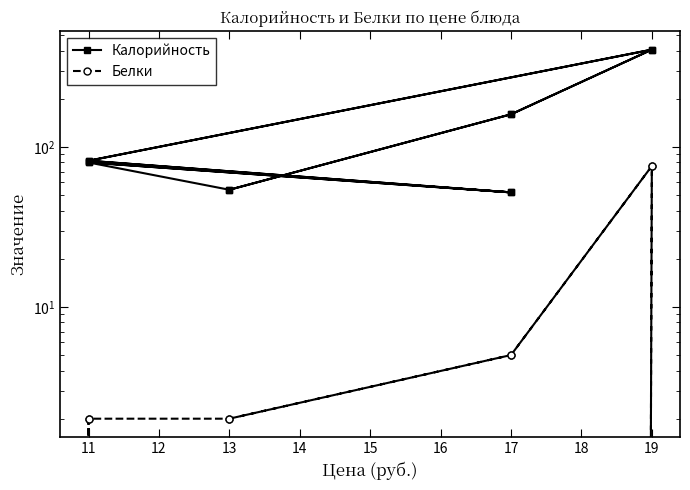

List the series in order of their peak value, highest first.

Калорийность, Белки